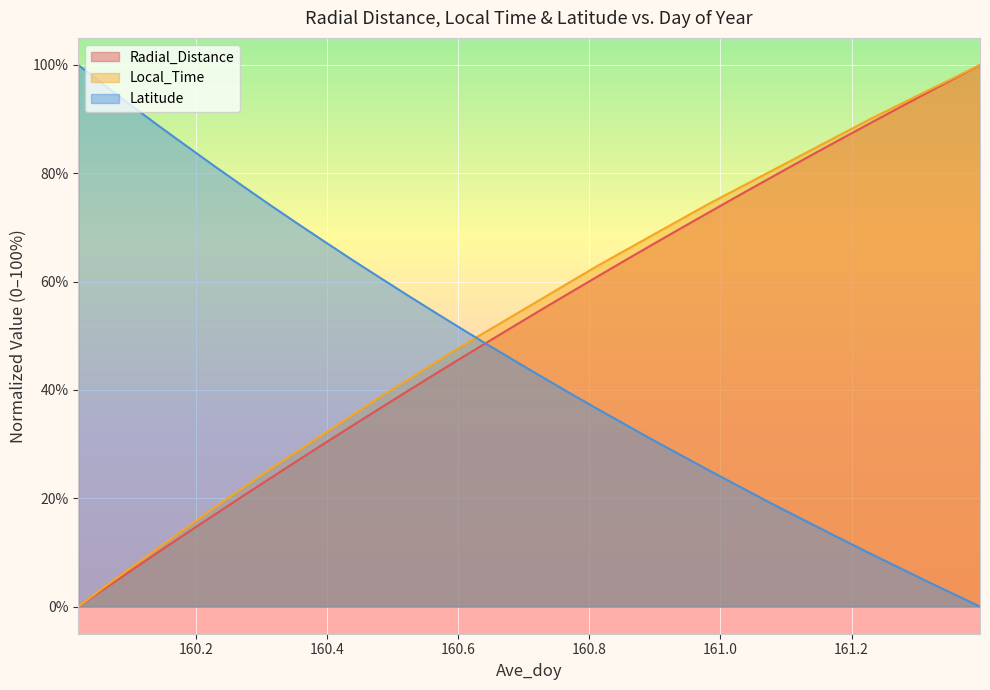

True or false: Local_Time has more than 2 points higher than both neighbors.

False